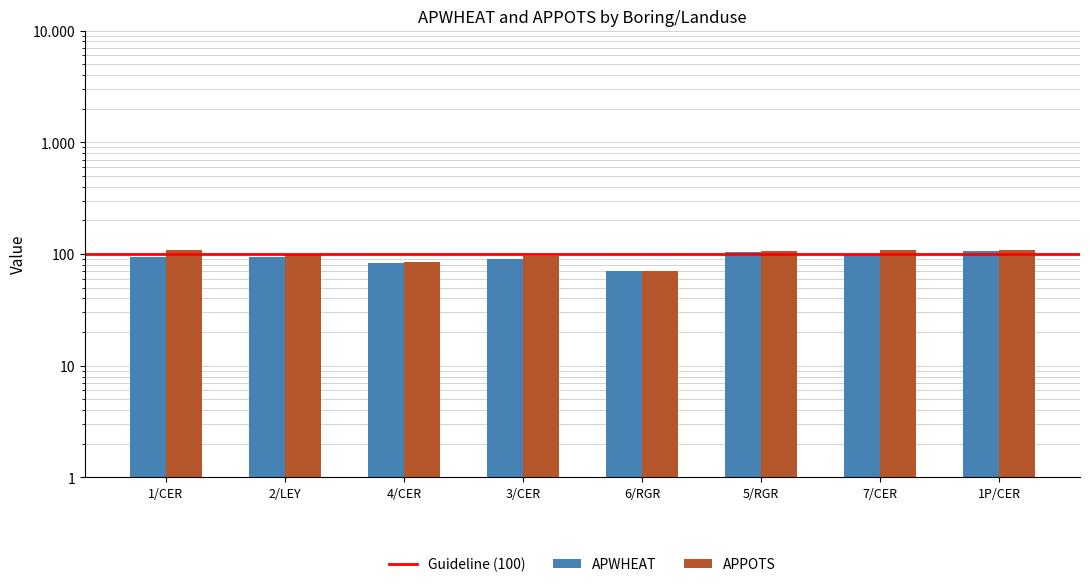

List the series in order of their peak value, lowest first.

APWHEAT, APPOTS